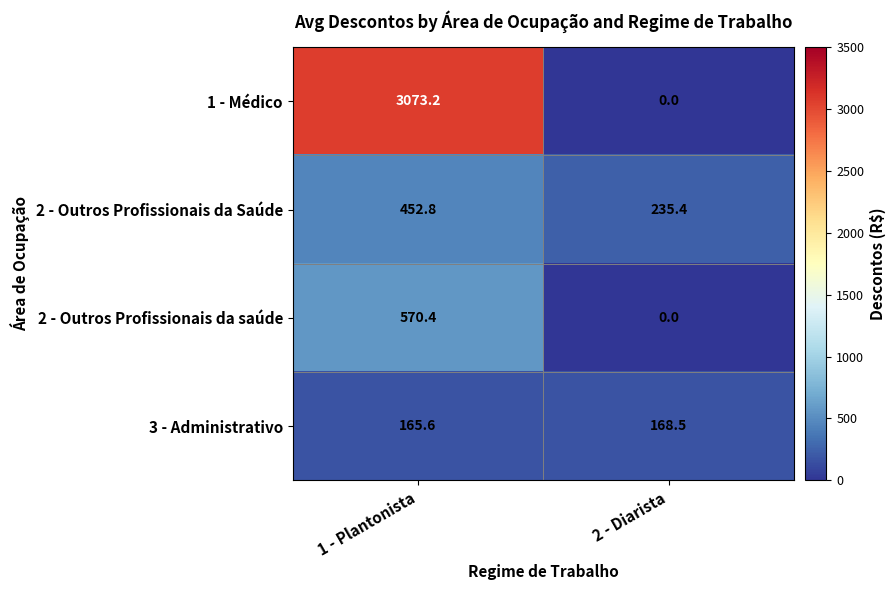

Reading left to right, transcribe all the data shown in this chart.

1 - Médico: 1 - Plantonista=3073.2	2 - Diarista=0.0
2 - Outros Profissionais da Saúde: 1 - Plantonista=452.8	2 - Diarista=235.4
2 - Outros Profissionais da saúde: 1 - Plantonista=570.4	2 - Diarista=0.0
3 - Administrativo: 1 - Plantonista=165.6	2 - Diarista=168.5